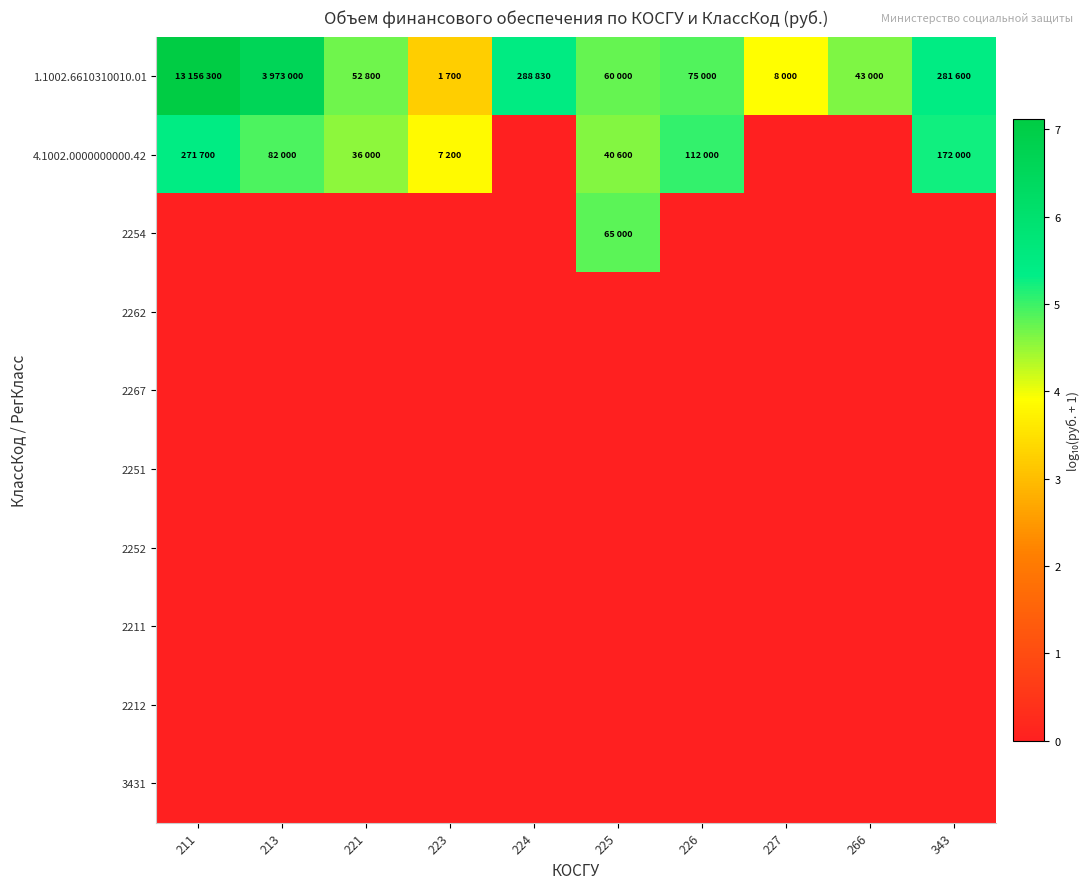

Reading left to right, transcribe all the data shown in this chart.

1.1002.6610310010.01: 211=7.1	213=6.6	221=4.7	223=3.2	224=5.5	225=4.8	226=4.9	227=3.9	266=4.6	343=5.4
4.1002.0000000000.42: 211=5.4	213=4.9	221=4.6	223=3.9	224=0.0	225=4.6	226=5.0	227=0.0	266=0.0	343=5.2
2254: 211=0.0	213=0.0	221=0.0	223=0.0	224=0.0	225=4.8	226=0.0	227=0.0	266=0.0	343=0.0
2262: 211=0.0	213=0.0	221=0.0	223=0.0	224=0.0	225=0.0	226=0.0	227=0.0	266=0.0	343=0.0
2267: 211=0.0	213=0.0	221=0.0	223=0.0	224=0.0	225=0.0	226=0.0	227=0.0	266=0.0	343=0.0
2251: 211=0.0	213=0.0	221=0.0	223=0.0	224=0.0	225=0.0	226=0.0	227=0.0	266=0.0	343=0.0
2252: 211=0.0	213=0.0	221=0.0	223=0.0	224=0.0	225=0.0	226=0.0	227=0.0	266=0.0	343=0.0
2211: 211=0.0	213=0.0	221=0.0	223=0.0	224=0.0	225=0.0	226=0.0	227=0.0	266=0.0	343=0.0
2212: 211=0.0	213=0.0	221=0.0	223=0.0	224=0.0	225=0.0	226=0.0	227=0.0	266=0.0	343=0.0
3431: 211=0.0	213=0.0	221=0.0	223=0.0	224=0.0	225=0.0	226=0.0	227=0.0	266=0.0	343=0.0